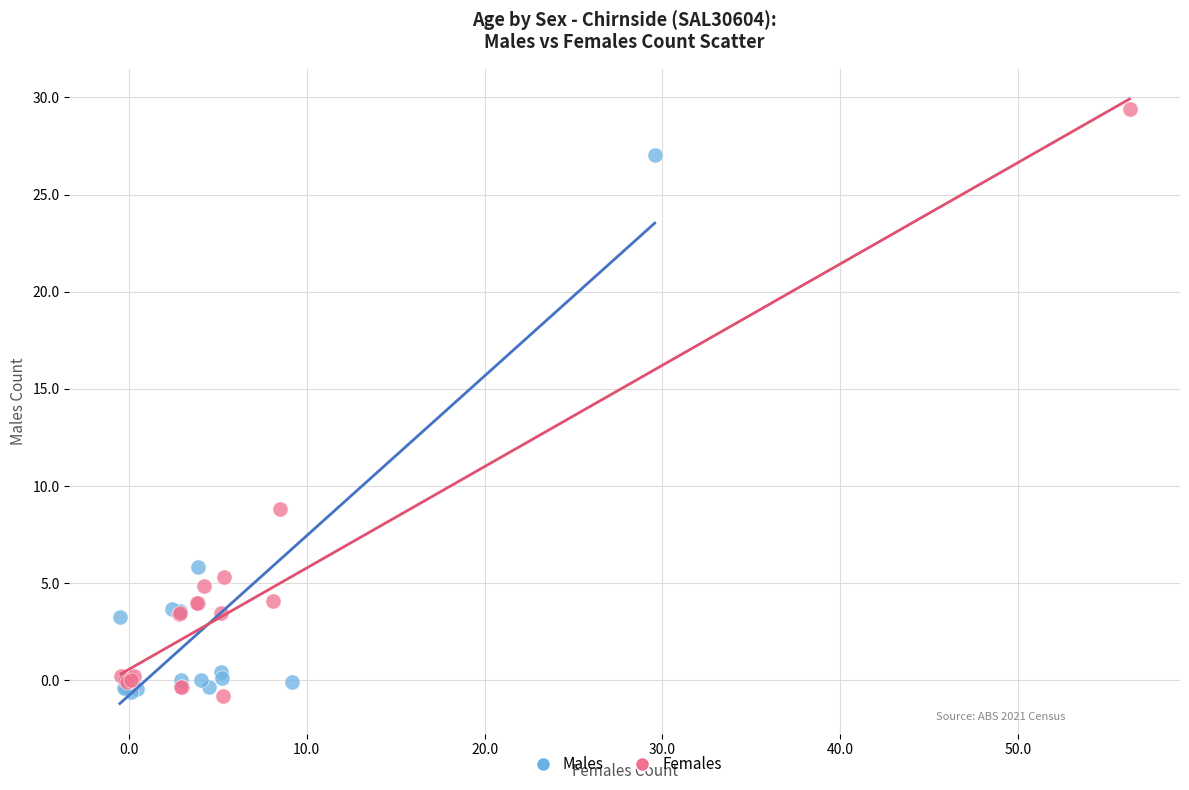

What are all the series names shown in the legend?

Males, Females